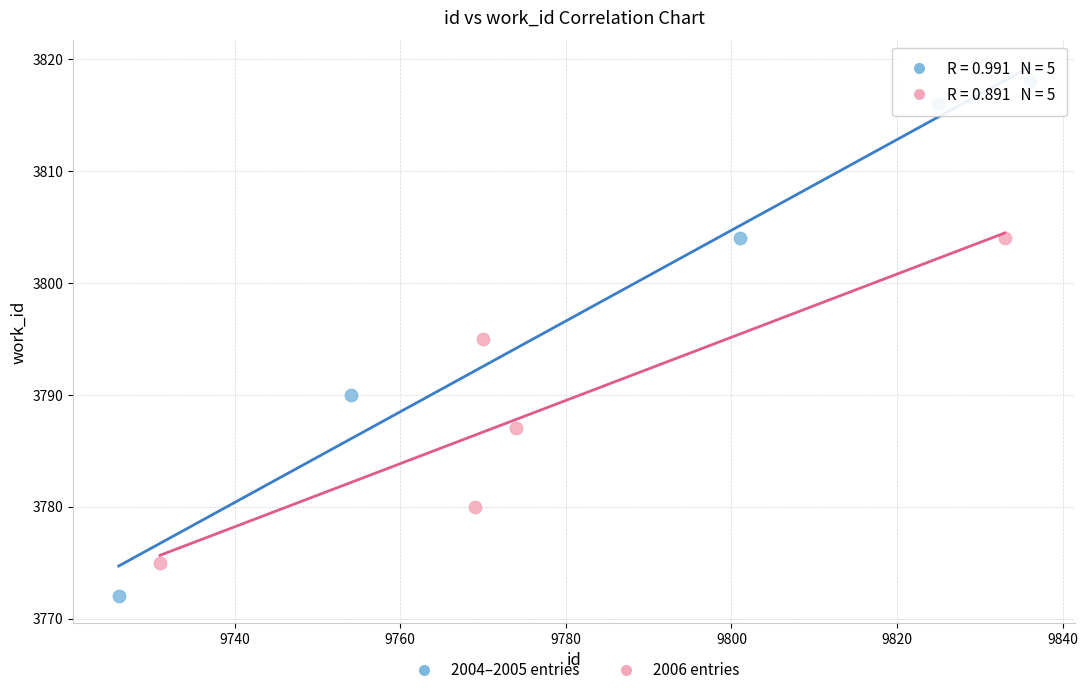

Which series contains the highest Y value?

2004–2005 entries